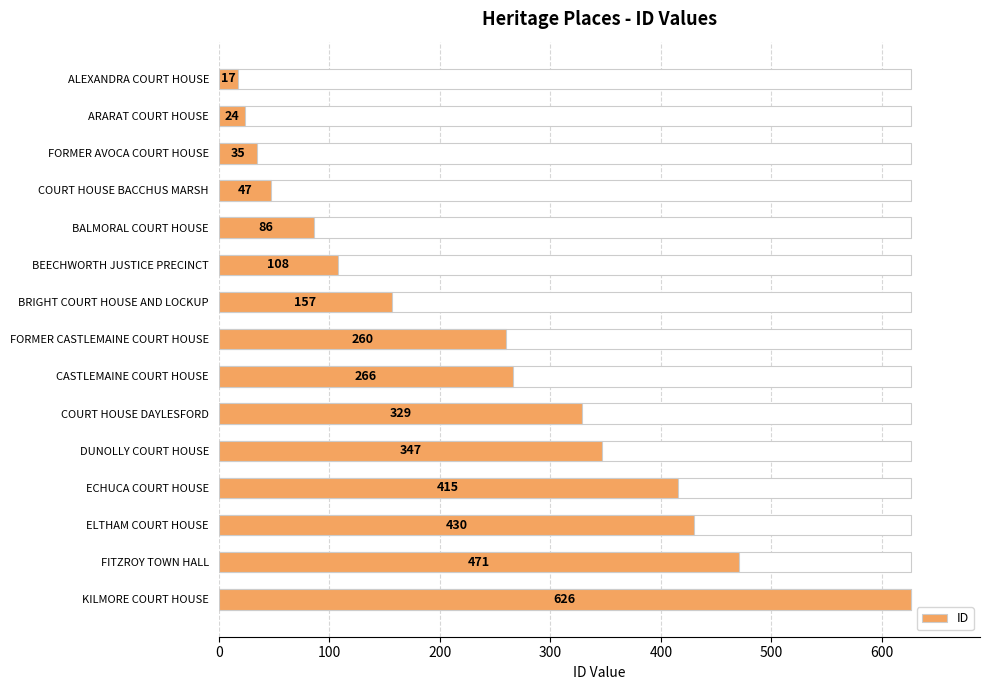

Are the bars horizontal?

Yes